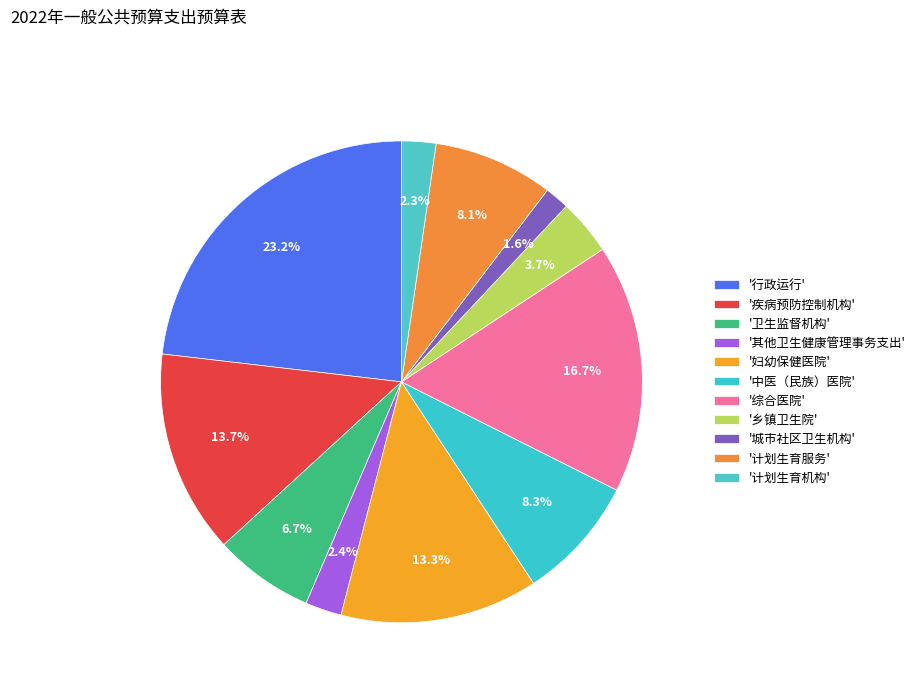

How many slices are in this pie chart?

11